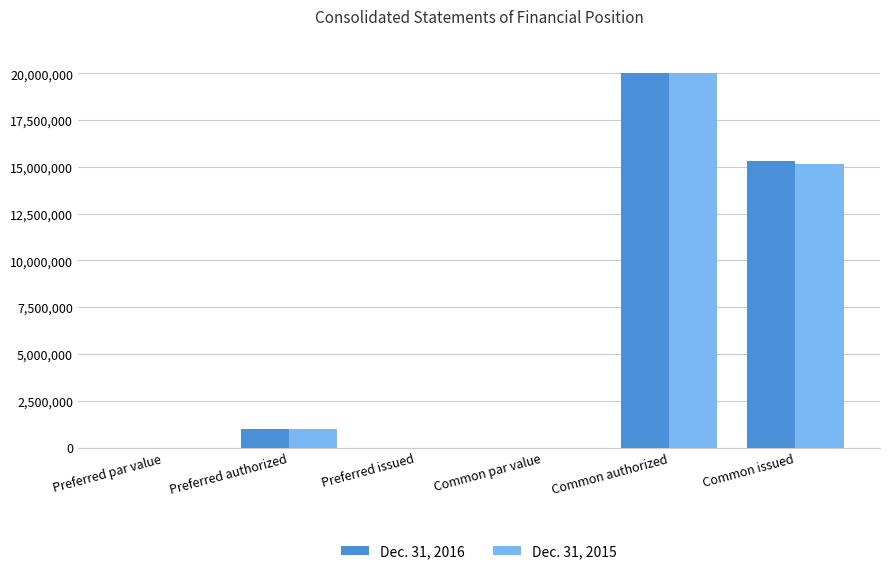

What are all the series names shown in the legend?

Dec. 31, 2016, Dec. 31, 2015